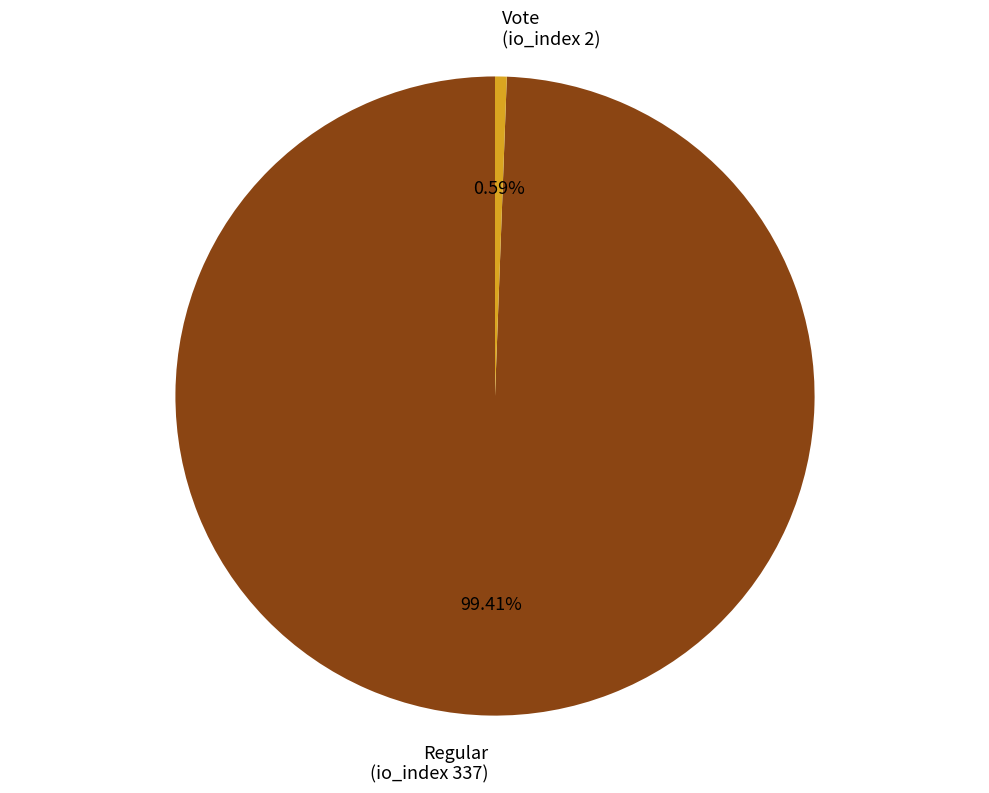

Combined, do Vote (io_index 2) and Regular (io_index 337) account for over 50%?

Yes